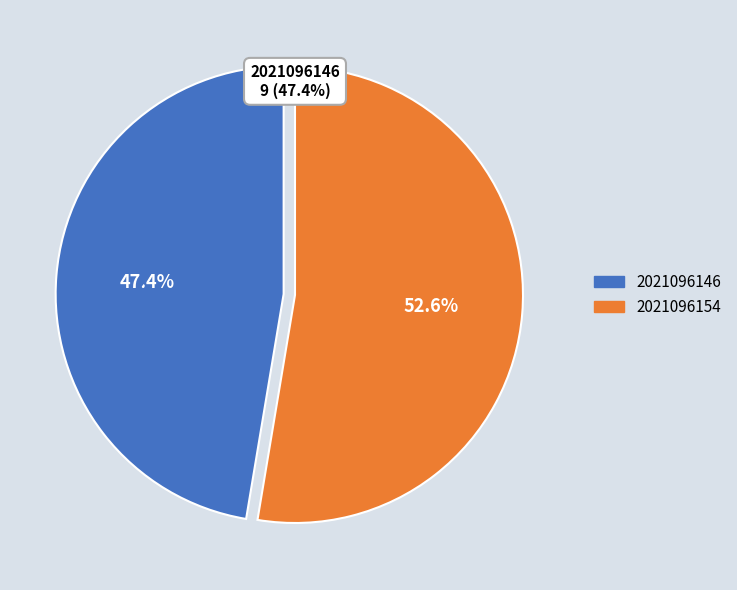

True or false: 2021096154 accounts for 66% of the total.

False